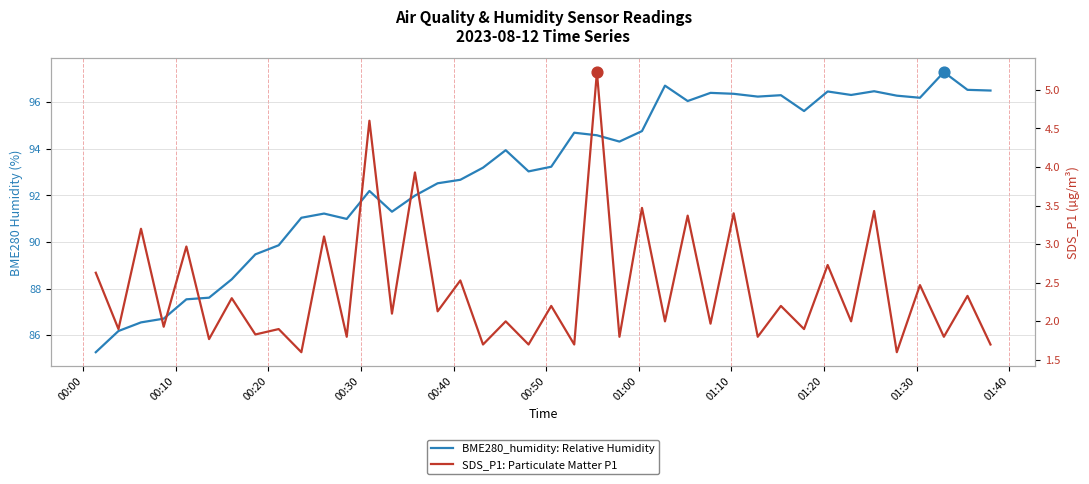

Is the value of SDS_P1 at 36 greater than the value of BME280_humidity at 14?

No